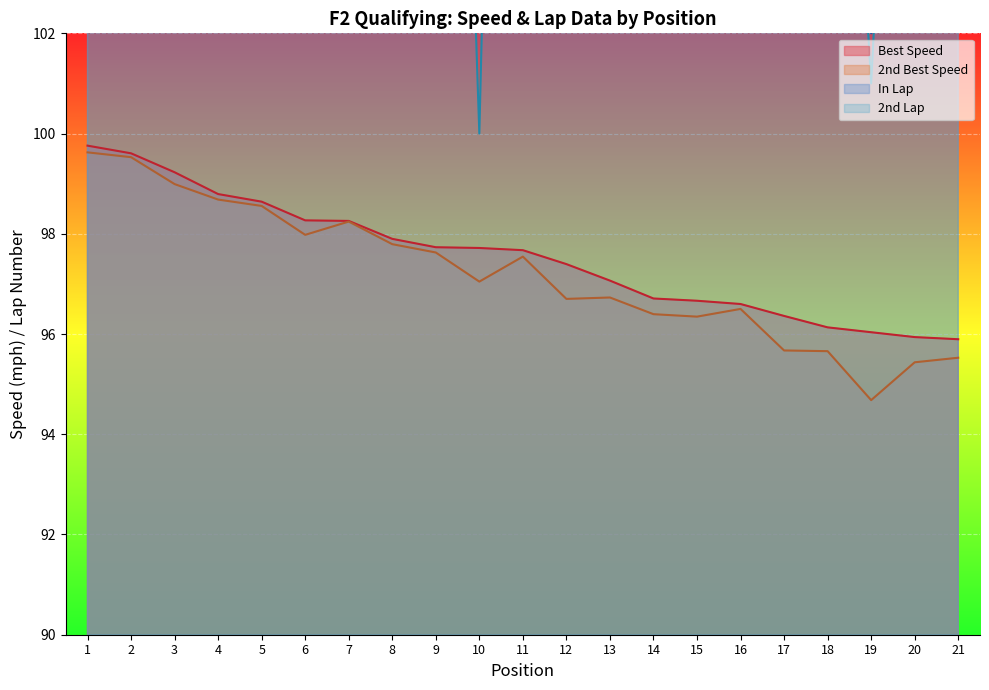

At which category does 2nd Lap reach its first local valley?

5